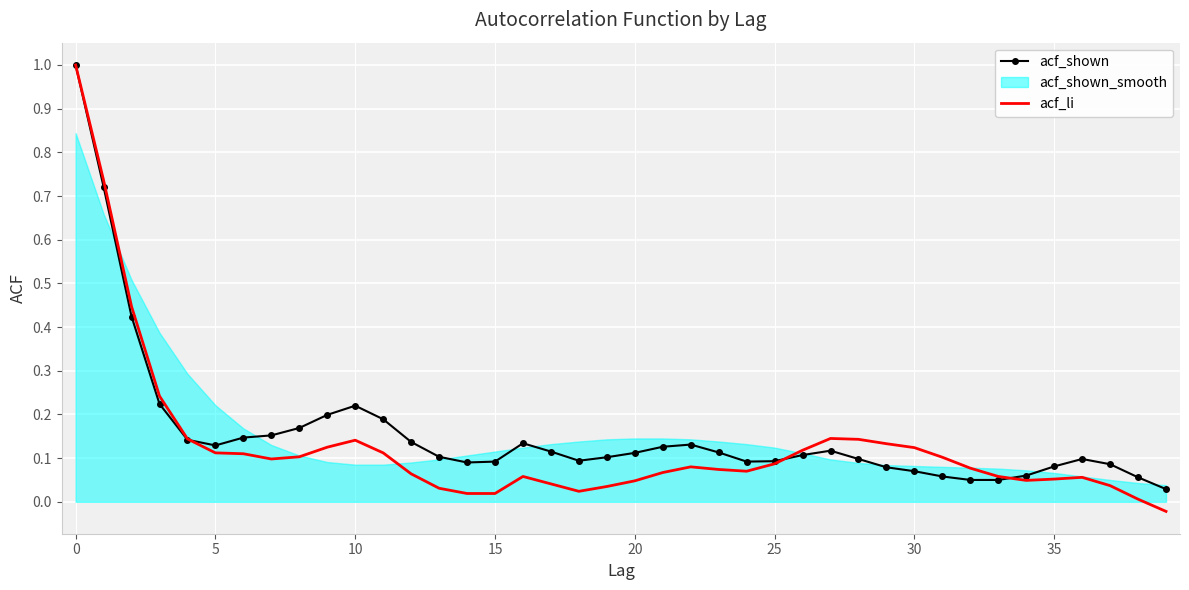

Reading left to right, transcribe all the data shown in this chart.

acf_shown: 1.0	0.7	0.4	0.2	0.1	0.1	0.1	0.2	0.2	0.2	0.2	0.2	0.1	0.1	0.1	0.1	0.1	0.1	0.1	0.1	0.1	0.1	0.1	0.1	0.1	0.1	0.1	0.1	0.1	0.1	0.1	0.1	0.1	0.1	0.1	0.1	0.1	0.1	0.1	0.0
acf_li: 1.0	0.7	0.4	0.2	0.1	0.1	0.1	0.1	0.1	0.1	0.1	0.1	0.1	0.0	0.0	0.0	0.1	0.0	0.0	0.0	0.0	0.1	0.1	0.1	0.1	0.1	0.1	0.1	0.1	0.1	0.1	0.1	0.1	0.1	0.0	0.1	0.1	0.0	0.0	-0.0